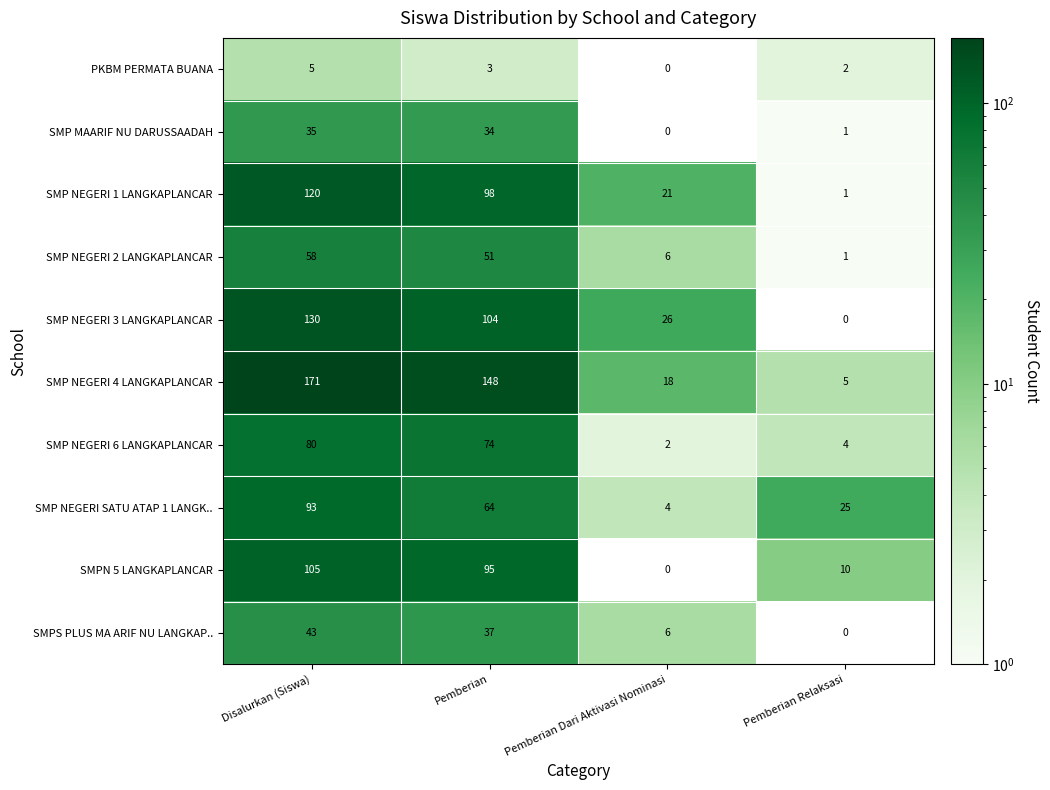

At how many categories does at least one series exceed 6?

4